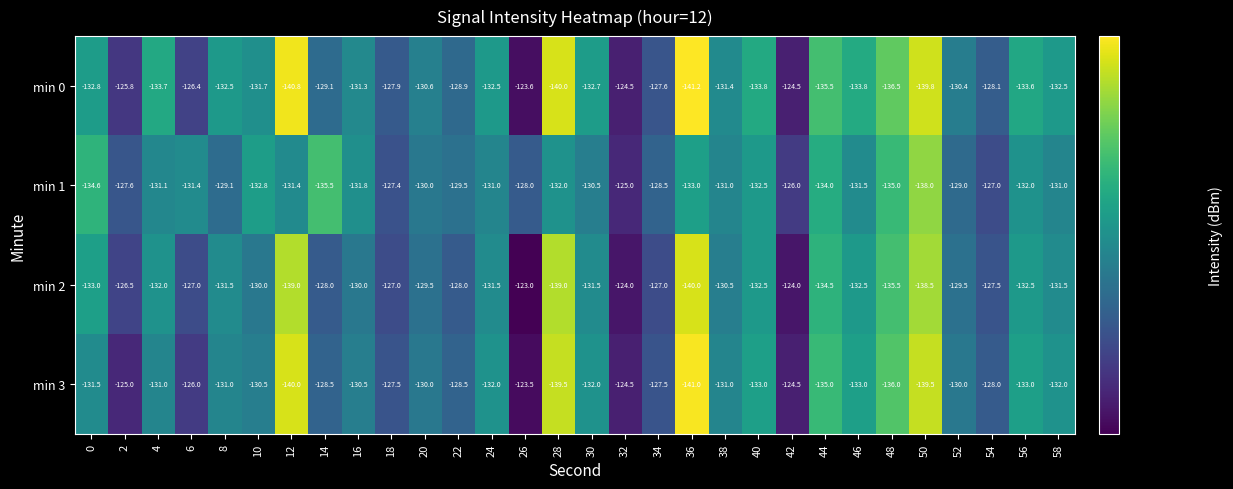

What is the approximate value of min 2 at 4?

-132.0